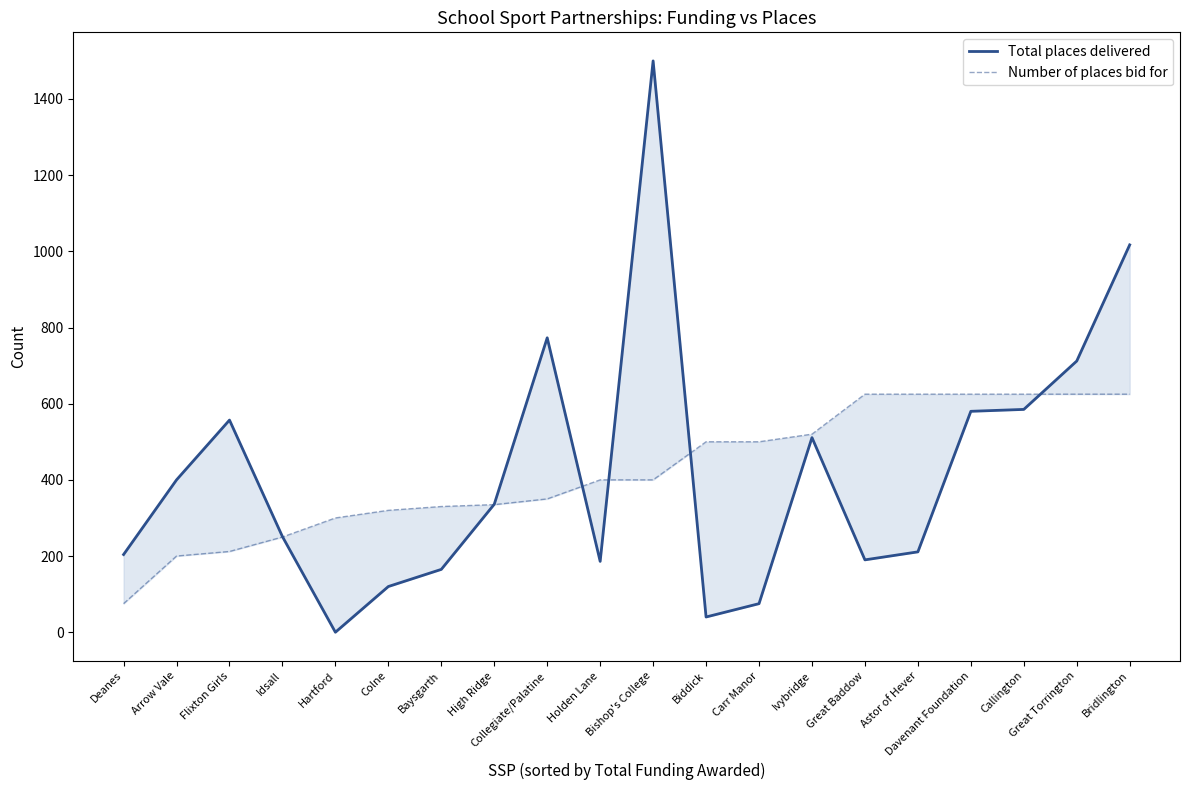

What is the difference between the second highest and second lowest values in the Number of places bid for series?

425